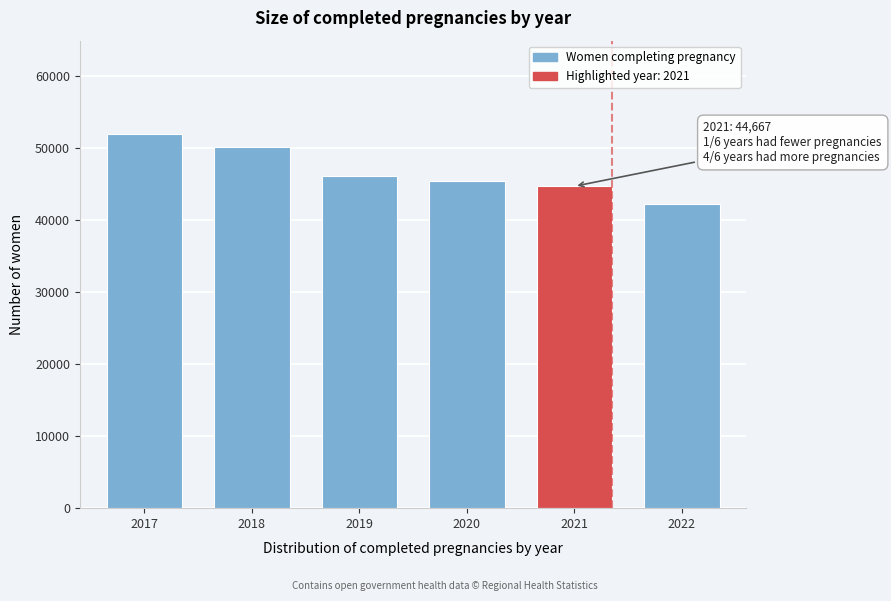

Reading left to right, transcribe all the data shown in this chart.

2017=51894	2018=50074	2019=46050	2020=45398	2021=44667	2022=42161